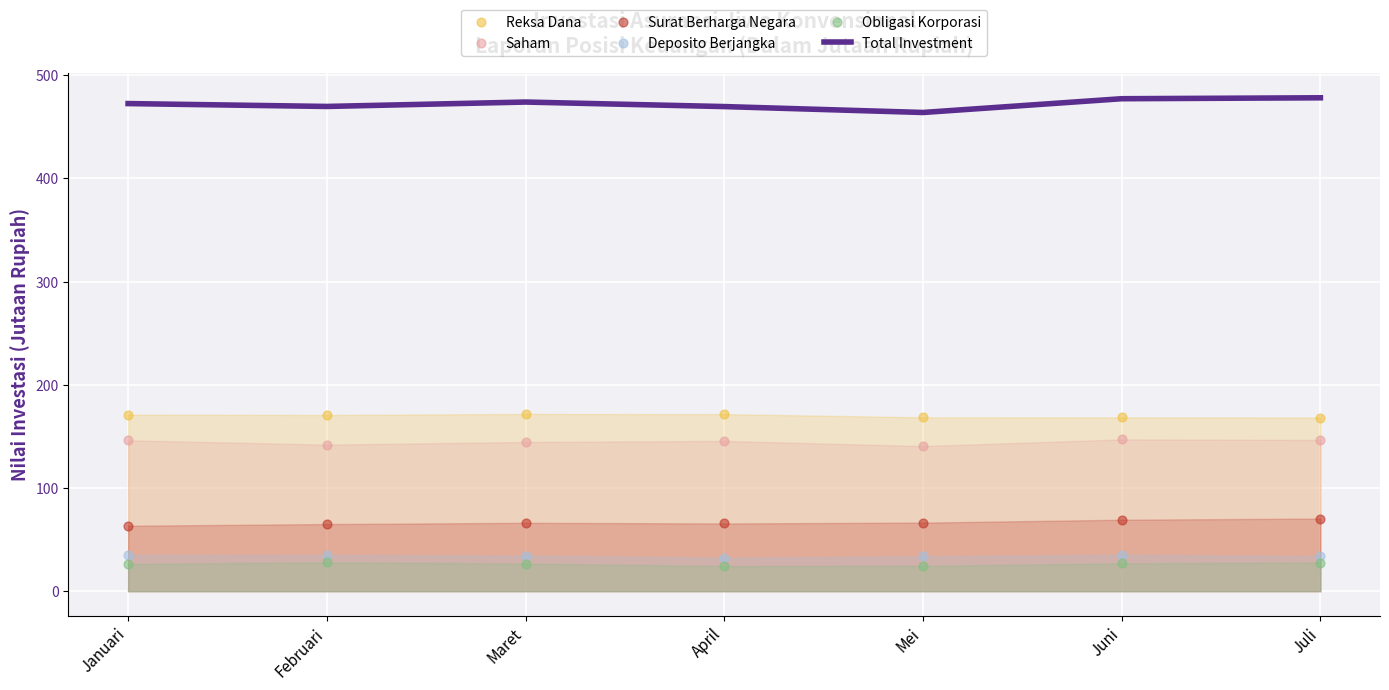

At which category is the sum across all series the highest?

Juli